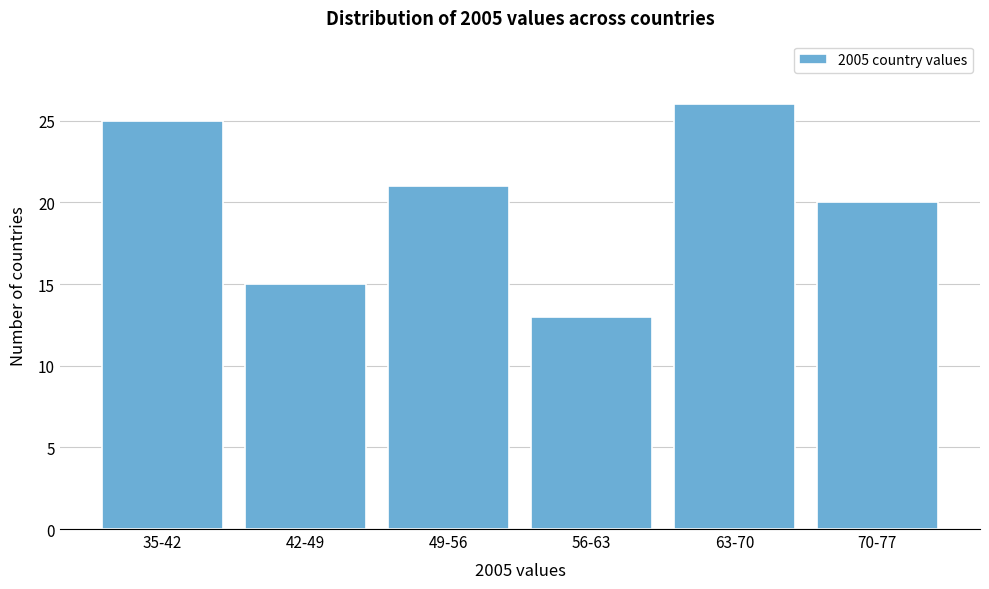

Reading left to right, what are all the values shown in this chart?

35-42=25	42-49=15	49-56=21	56-63=13	63-70=26	70-77=20